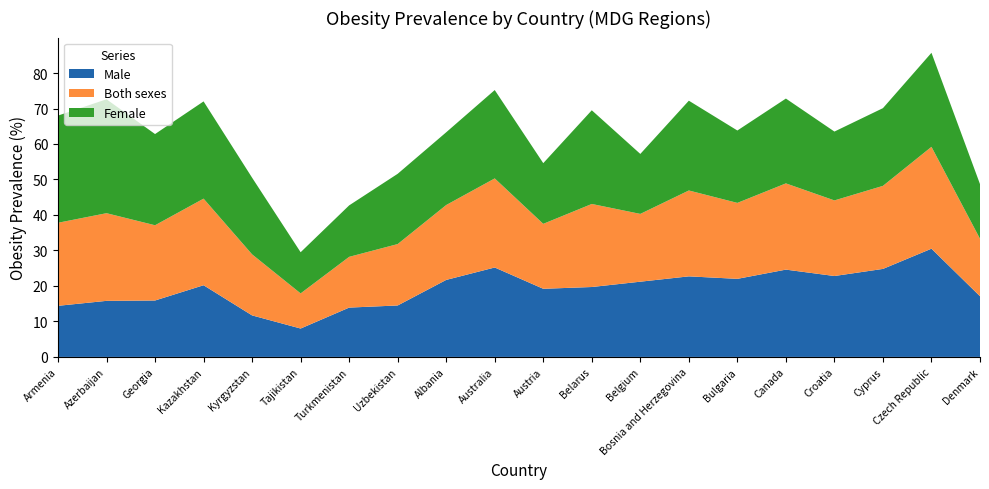

Reading right to left, extract all data points from this chart.

Female: 15.4	26.5	21.9	19.4	23.9	20.4	25.3	16.9	26.4	17.1	24.9	20.5	19.8	14.5	11.6	21.6	27.4	25.7	32.1	30.2
Both sexes: 16.2	28.7	23.4	21.3	24.3	21.4	24.2	19.1	23.4	18.3	25.1	21.1	17.3	14.3	9.9	17.2	24.4	21.2	24.7	23.4
Male: 17.1	30.5	24.8	22.8	24.6	22.0	22.7	21.2	19.7	19.2	25.2	21.7	14.5	13.9	8.0	11.7	20.2	15.9	15.8	14.4